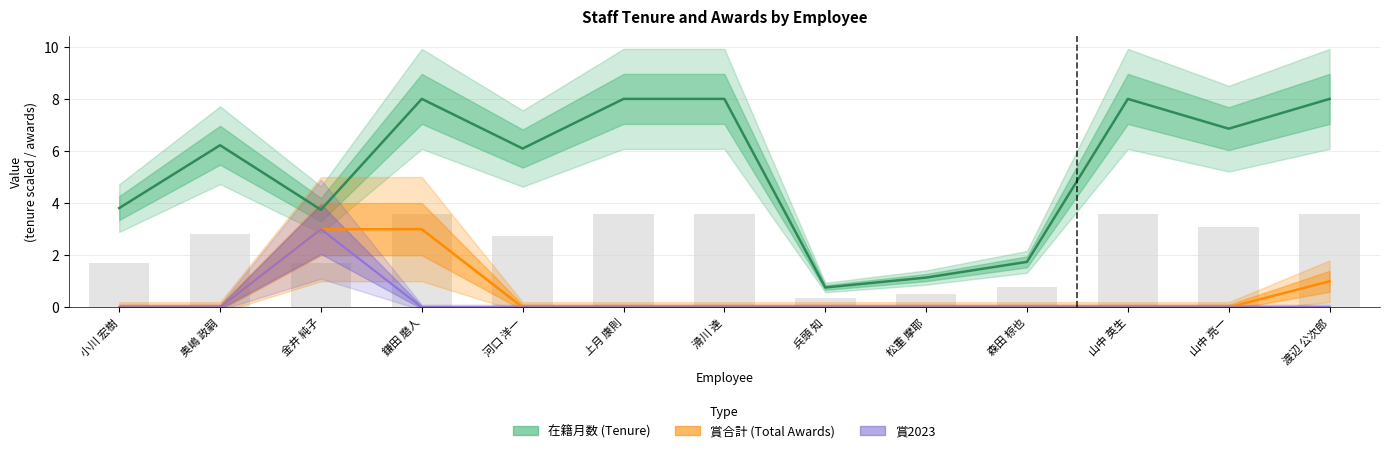

How many categories are shown in the chart?

13